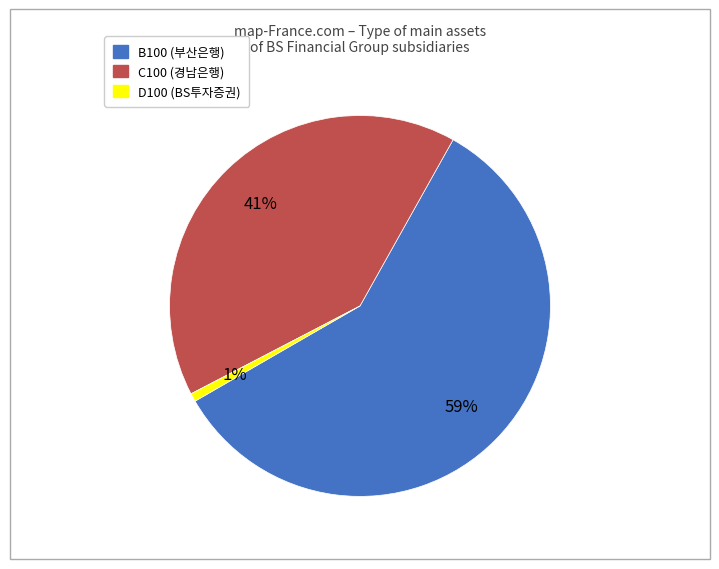

How many segments does this pie chart have?

3